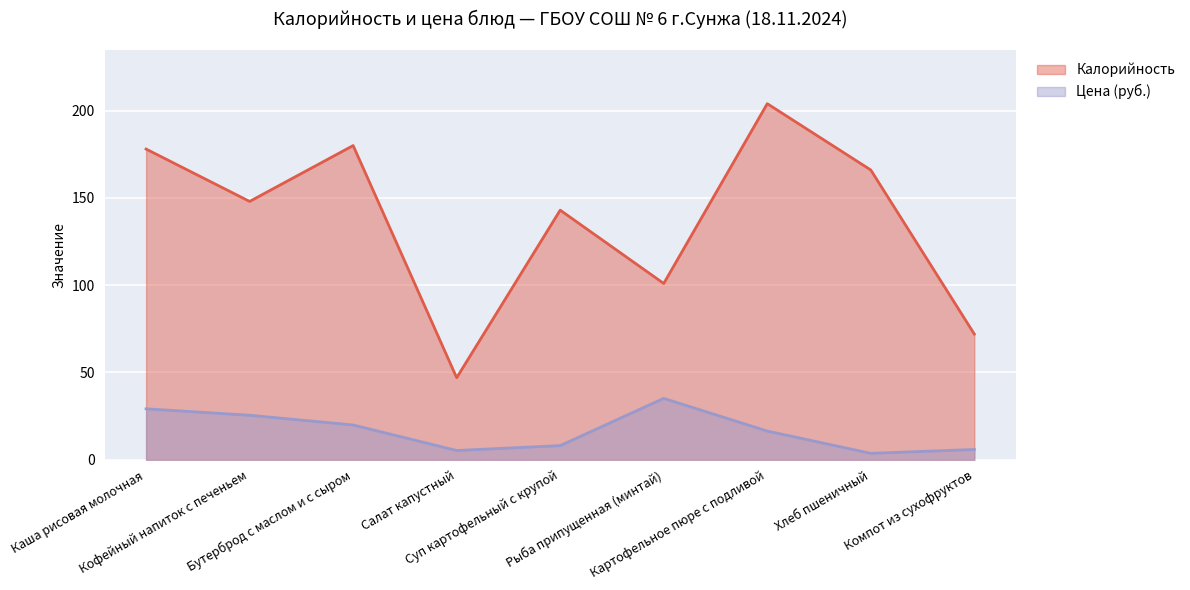

At Суп картофельный с крупой, list the series in order from largest to smallest.

Калорийность, Цена (руб.)